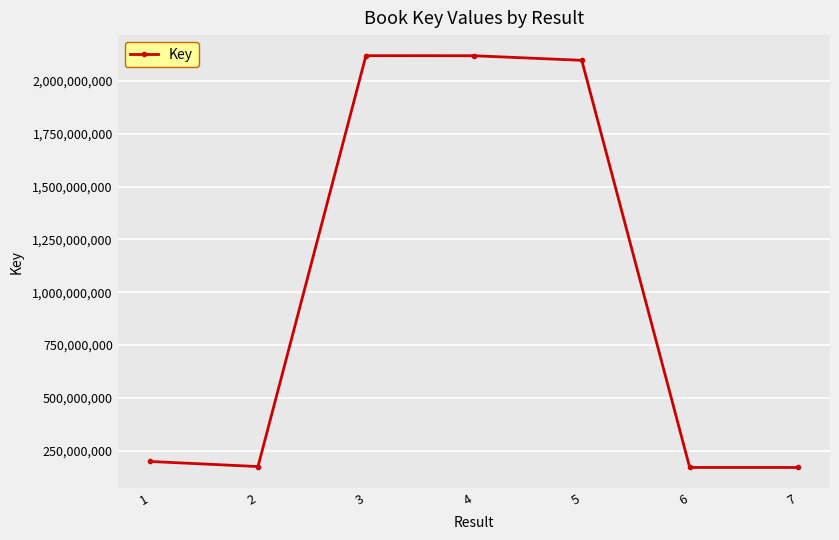

How many lines are shown in the chart?

1